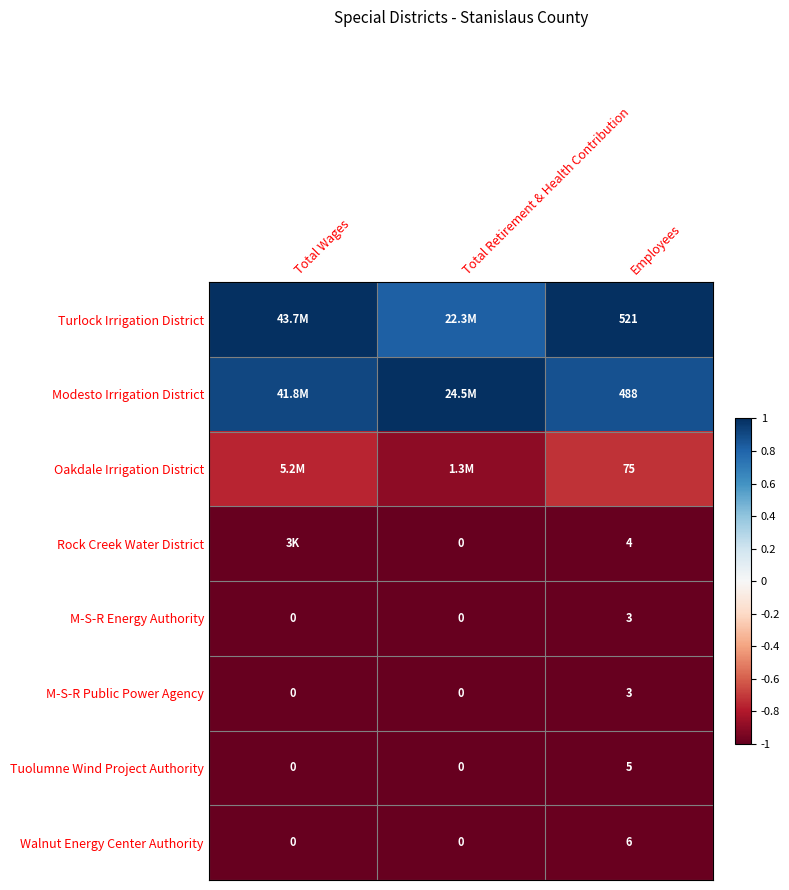

Which category has the highest value in the M-S-R Public Power Agency series?

Employees